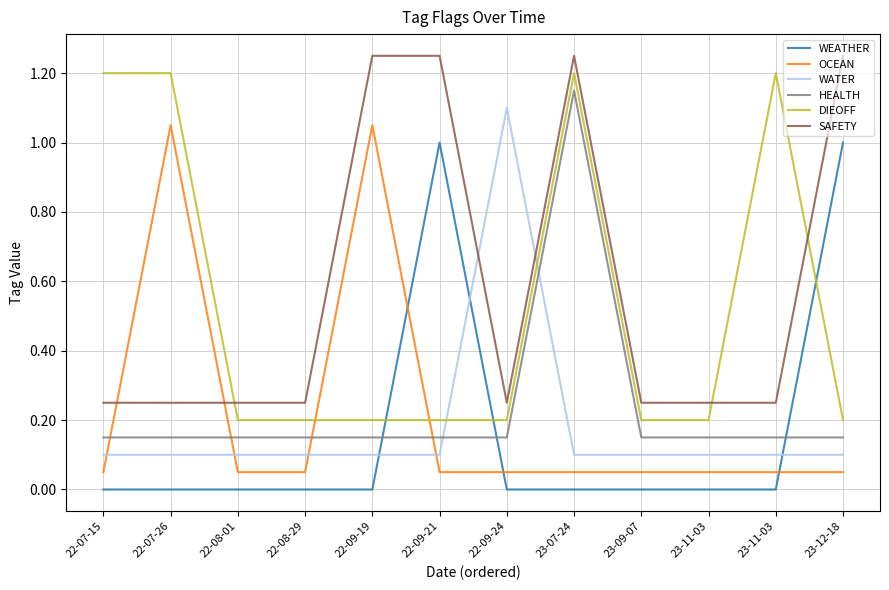

How many lines are shown in the chart?

6